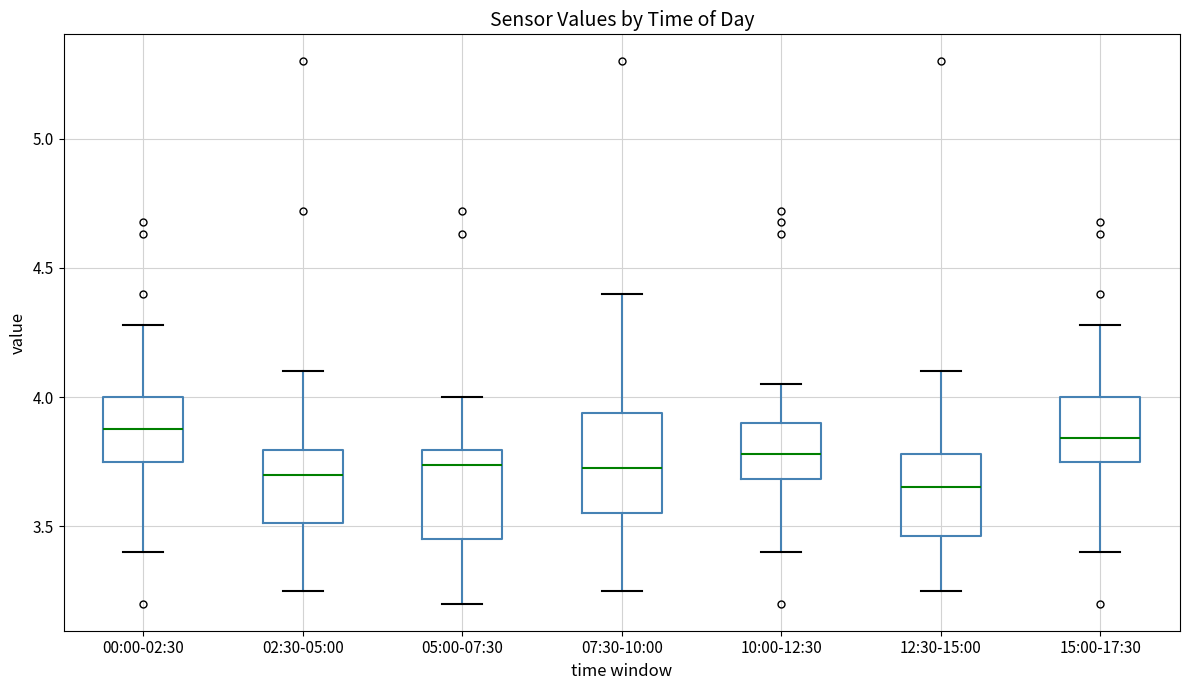

Where does the median line of the box for 07:30-10:00 sit on the y-axis? The values are not printed on the chart, so give them approximately, as read against the axis.

3.75